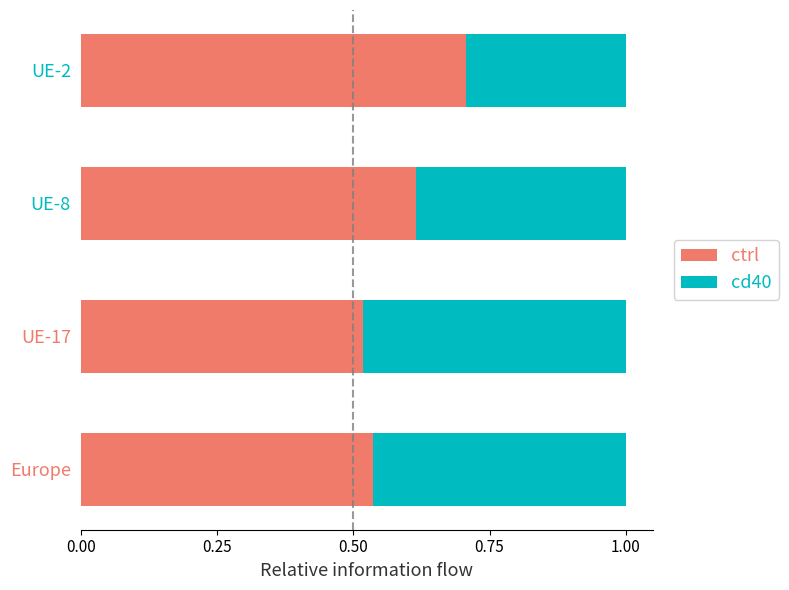

The ctrl series shows 0.7 at UE-2. True or false?

True